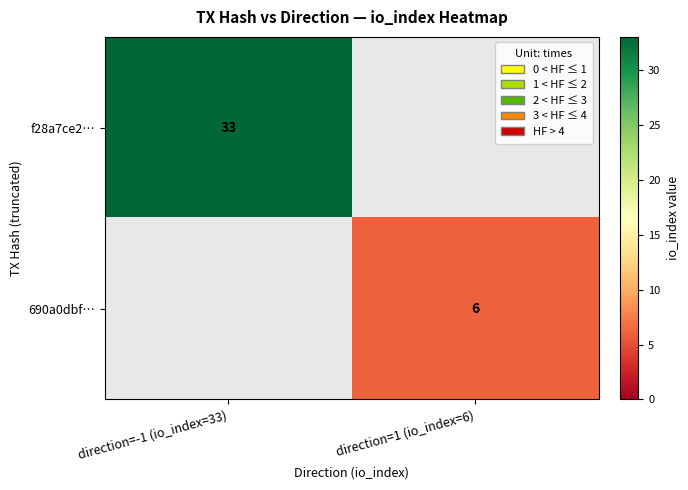

True or false: 690a0dbf… has a value of 3 at direction=1 (io_index=6).

False